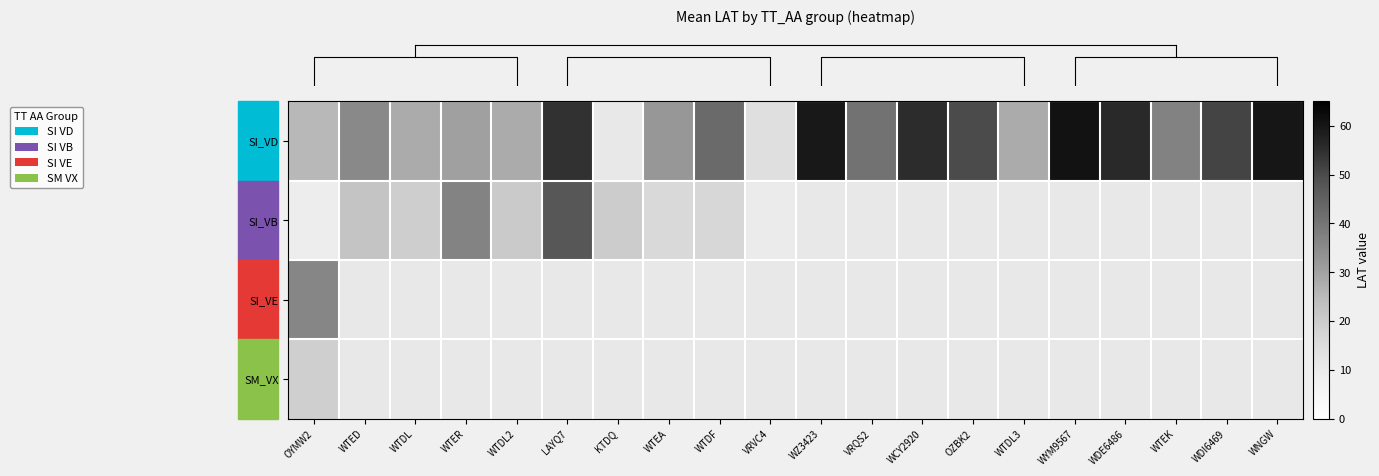

What is the sum of all row_0 values?

799.9